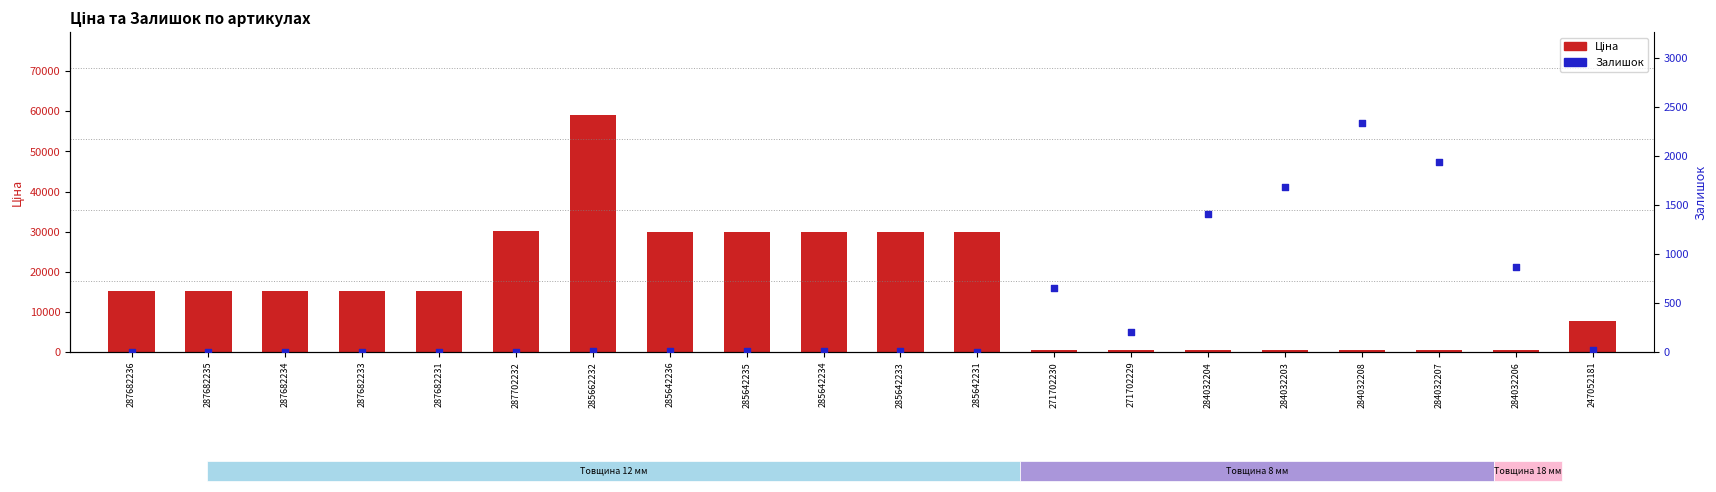

Which series has the widest spread of Y values?

Ціна